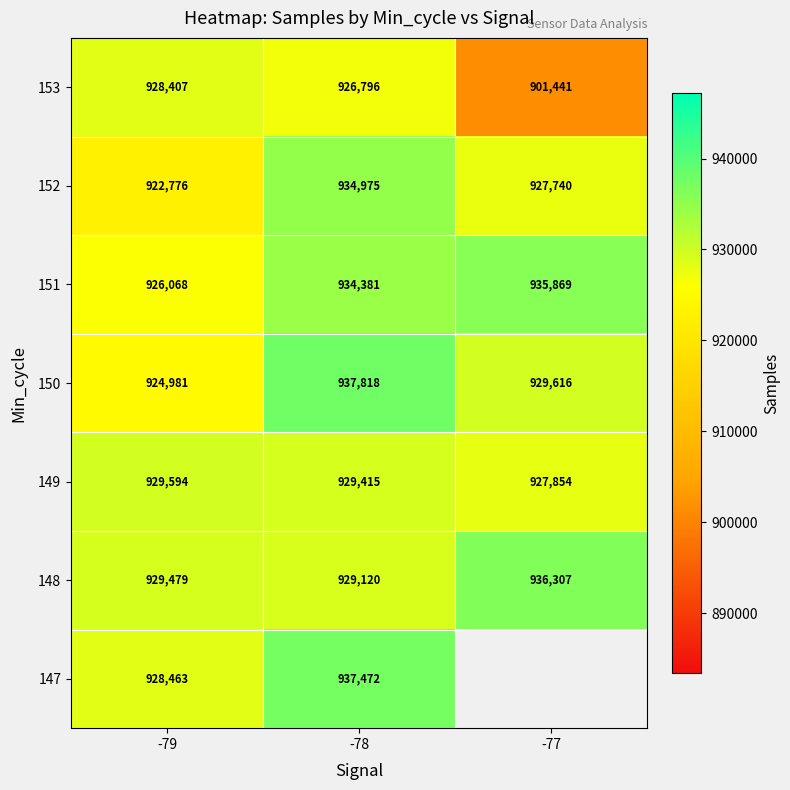

Which category has the lowest value in the 152 series?

-79